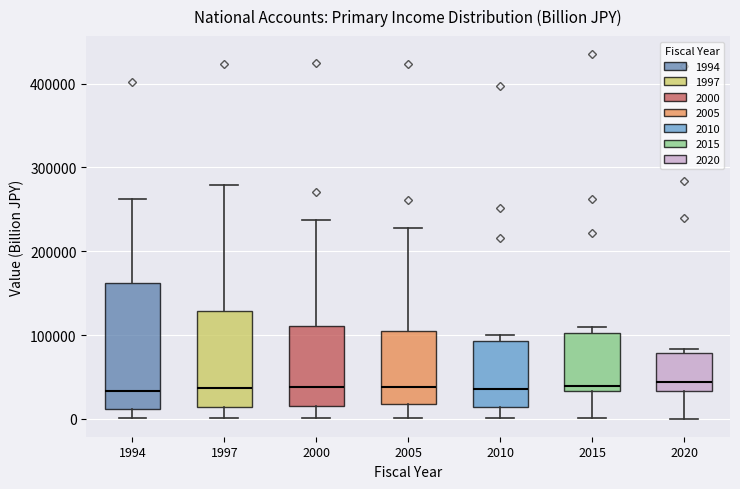

Reading left to right, read every box against the y-axis: the position of its median line, the range the box covers, and the ends of its whiskers. The values are not printed on the chart, so give them approximately, as read against the axis.

1994: median 30000, box 10000 to 160000, whiskers 0 to 260000
1997: median 40000, box 10000 to 130000, whiskers 0 to 280000
2000: median 40000, box 10000 to 110000, whiskers 0 to 240000
2005: median 40000, box 20000 to 100000, whiskers 0 to 230000
2010: median 40000, box 10000 to 90000, whiskers 0 to 100000
2015: median 40000, box 30000 to 100000, whiskers 0 to 110000
2020: median 40000, box 30000 to 80000, whiskers 0 to 80000 (just above the box's upper edge)